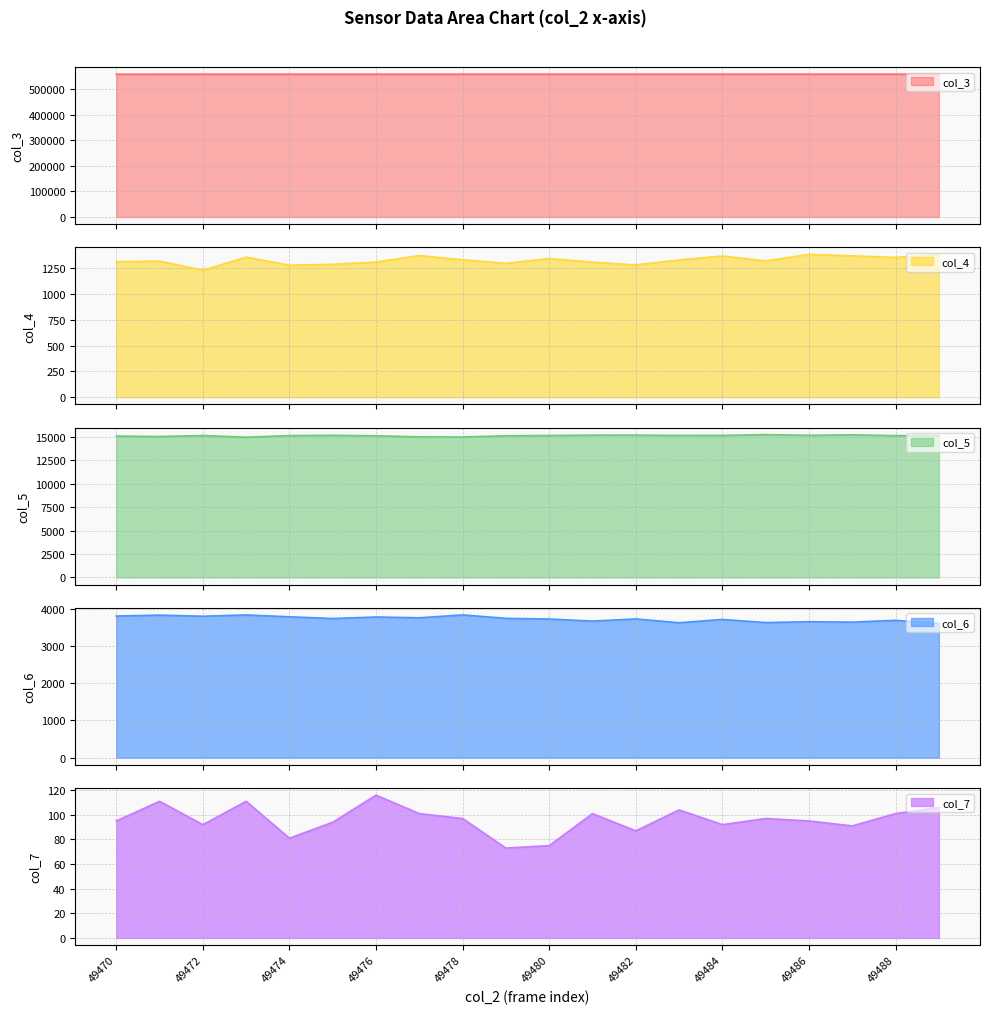

In col_4 line, how many points are higher than both neighbors (excluding endpoints)?

6